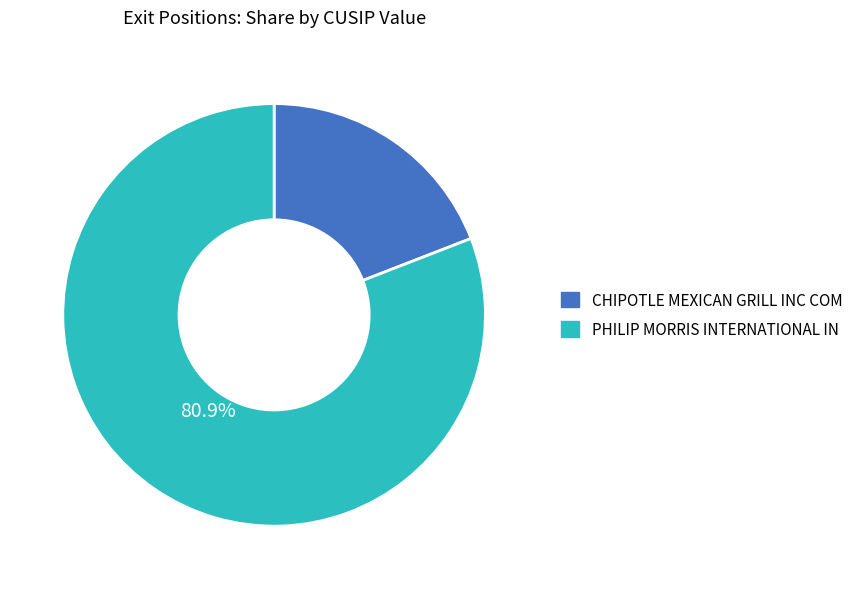

Count the number of slices in the pie.

2